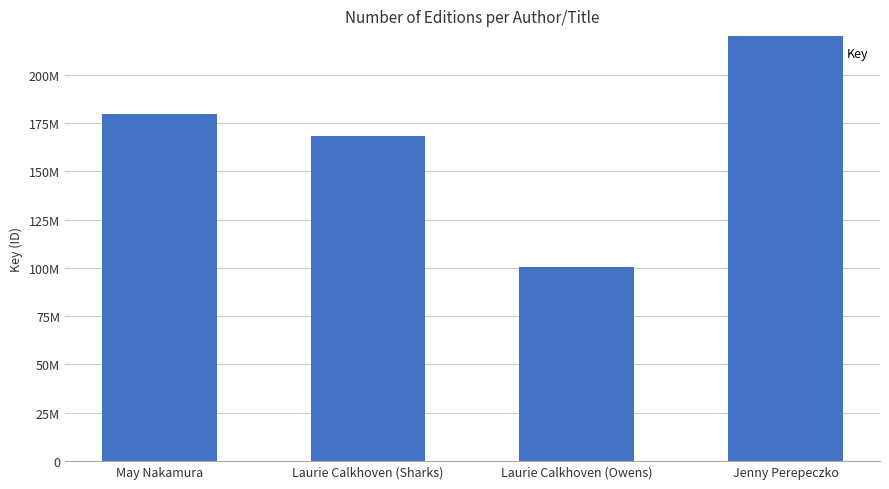

Rank the categories by value from lowest to highest.

Laurie Calkhoven (Owens), Laurie Calkhoven (Sharks), May Nakamura, Jenny Perepeczko